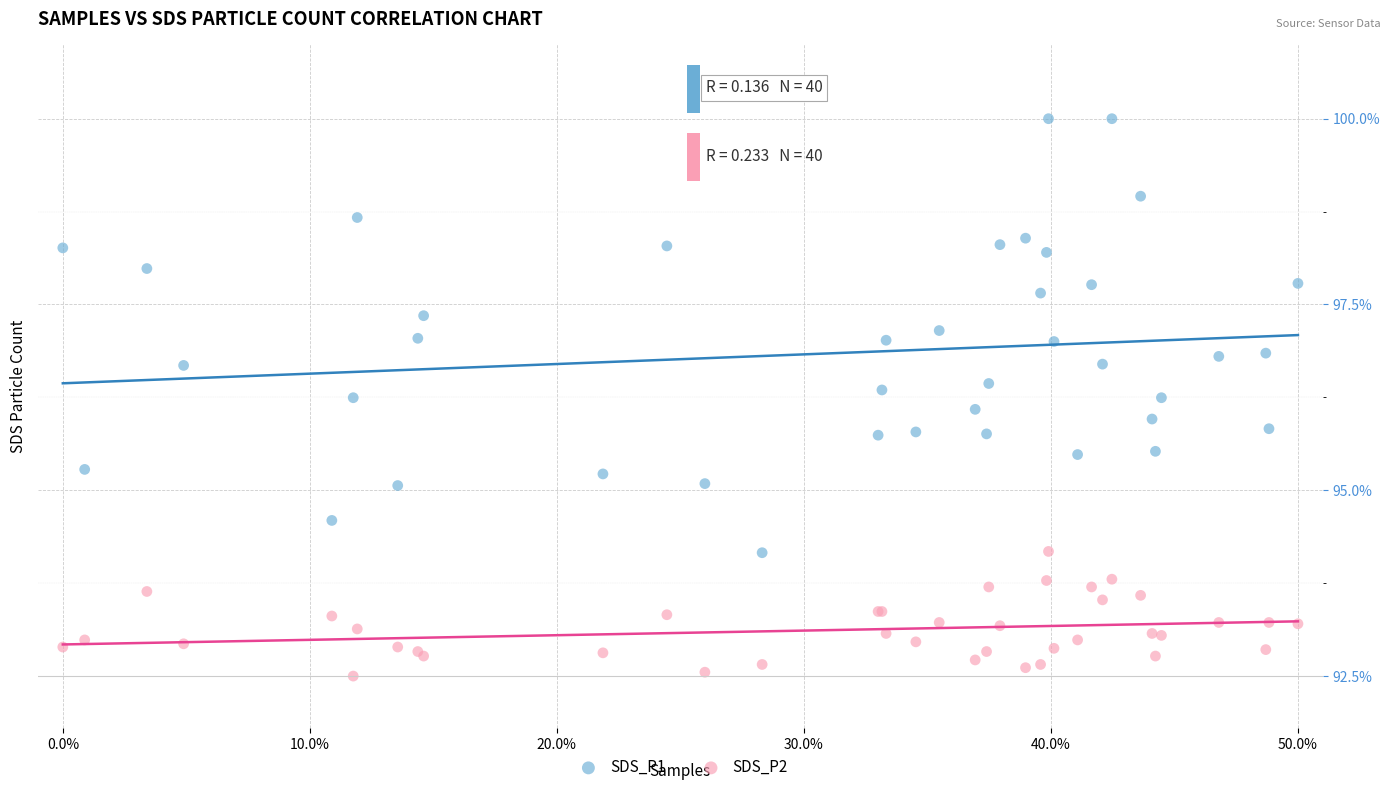

What are all the series names shown in the legend?

SDS_P1, SDS_P2